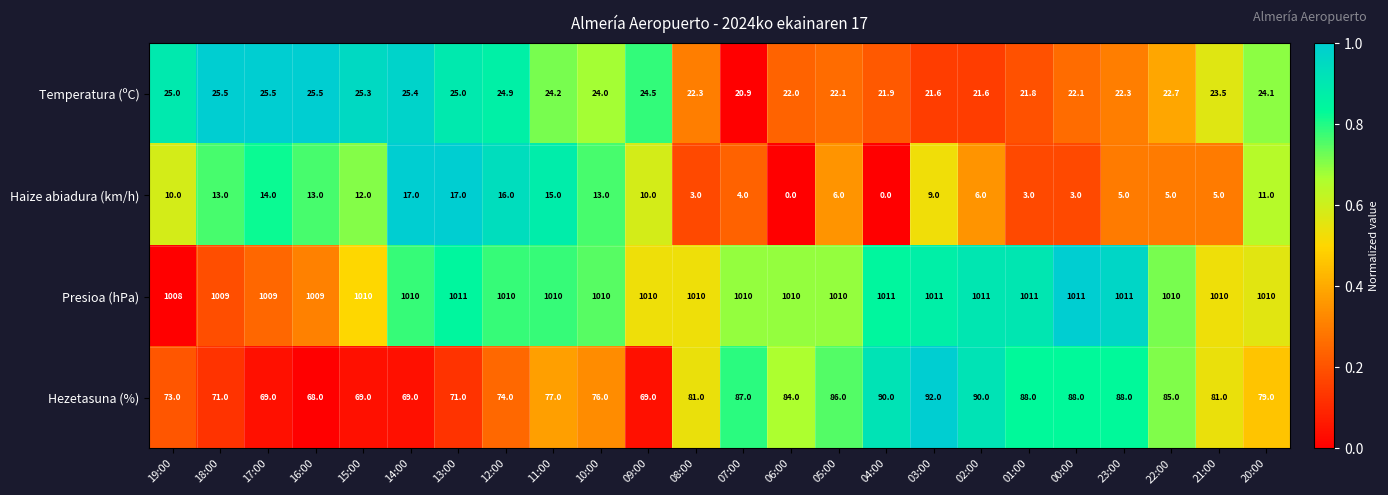

What is the spread (max minus min) of values at 08:00?

1007.0